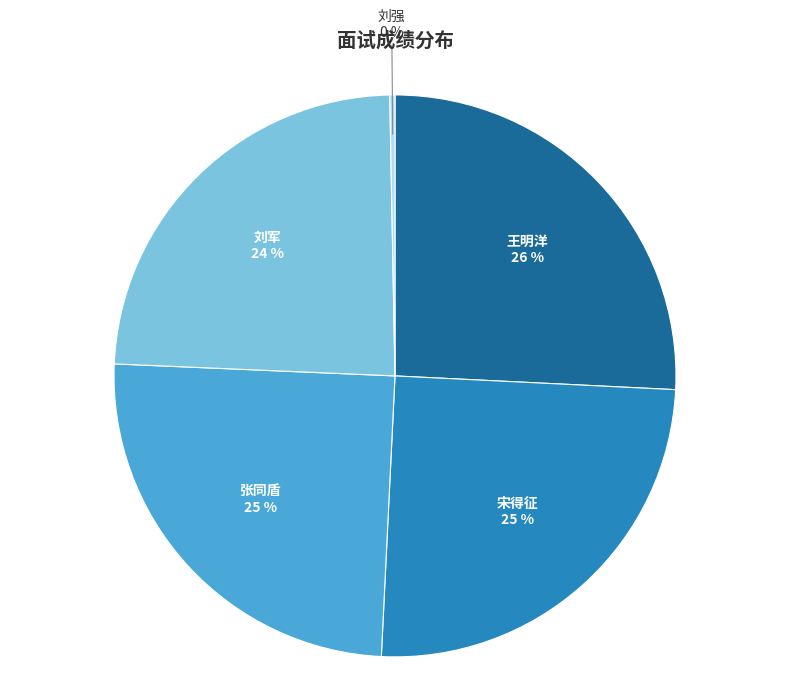

How many segments does this pie chart have?

5